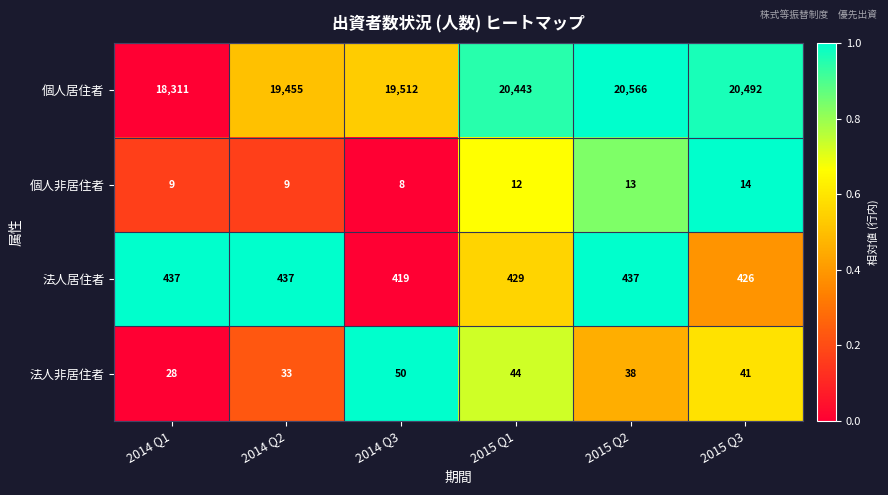

Reading left to right, extract all data points from this chart.

個人居住者: 18311	19455	19512	20443	20566	20492
個人非居住者: 9	9	8	12	13	14
法人居住者: 437	437	419	429	437	426
法人非居住者: 28	33	50	44	38	41